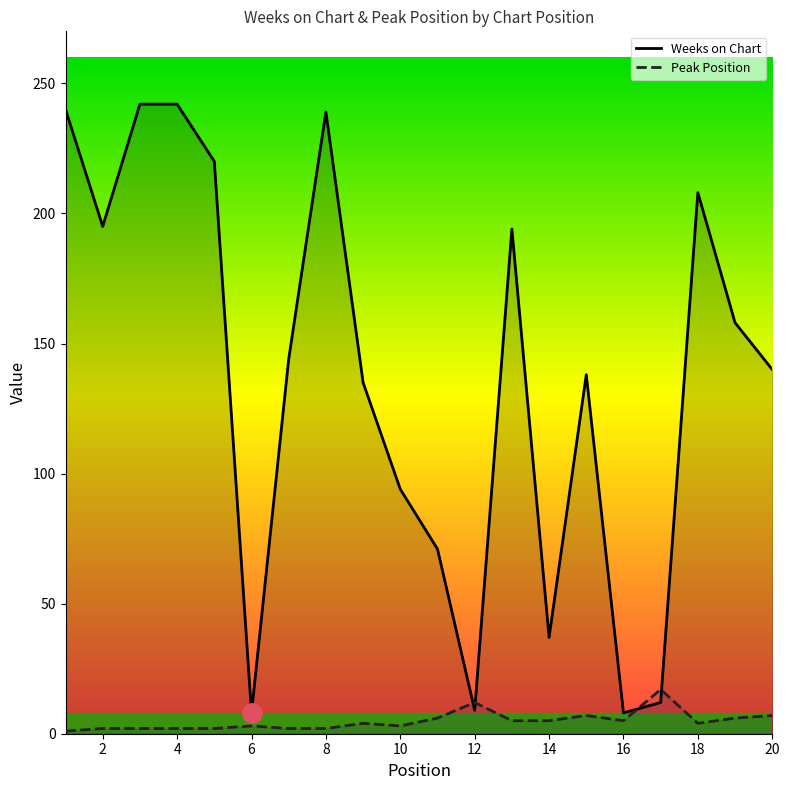

How many data points does each series have?

20